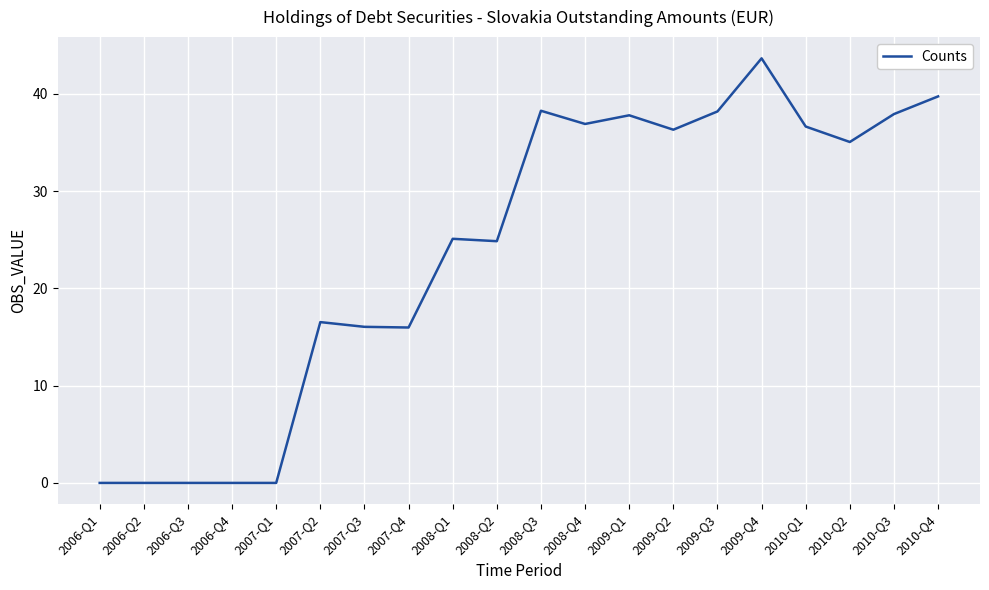

What is the difference between the maximum and minimum values?

43.7